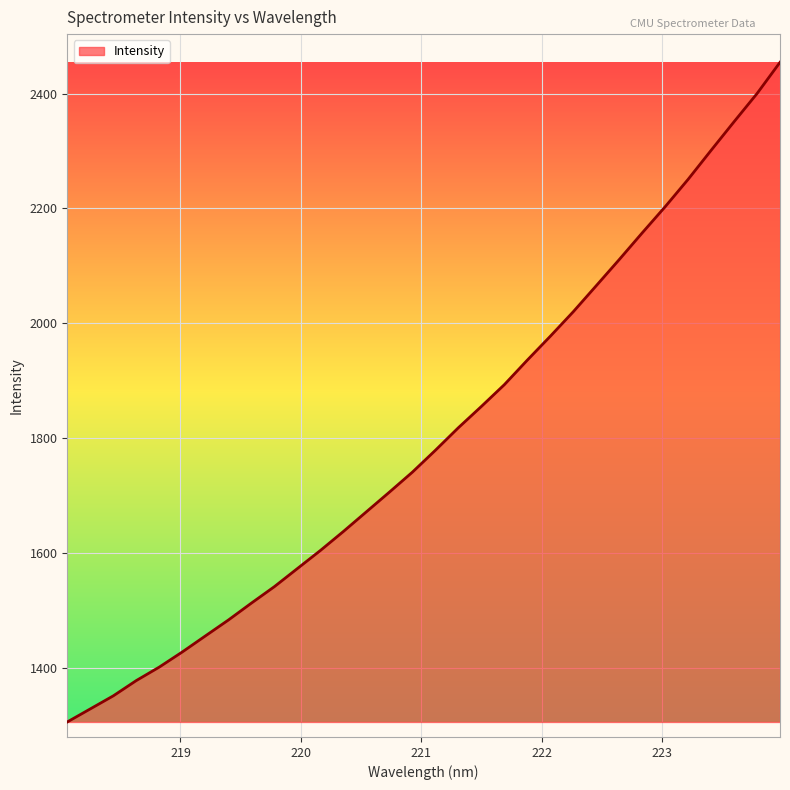

What is the greatest value displayed?

2454.3